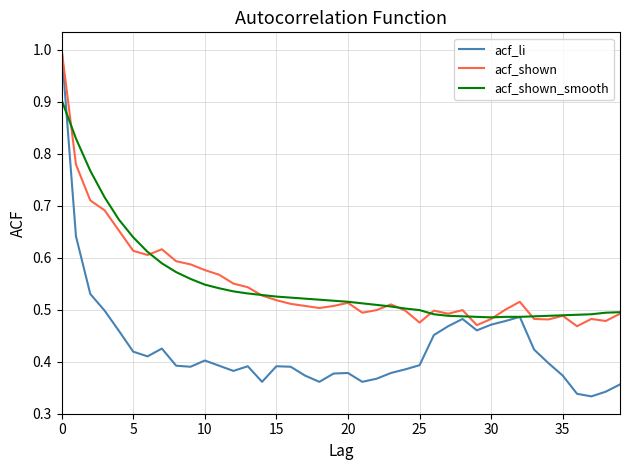

Which series has the largest range (max minus min)?

acf_li